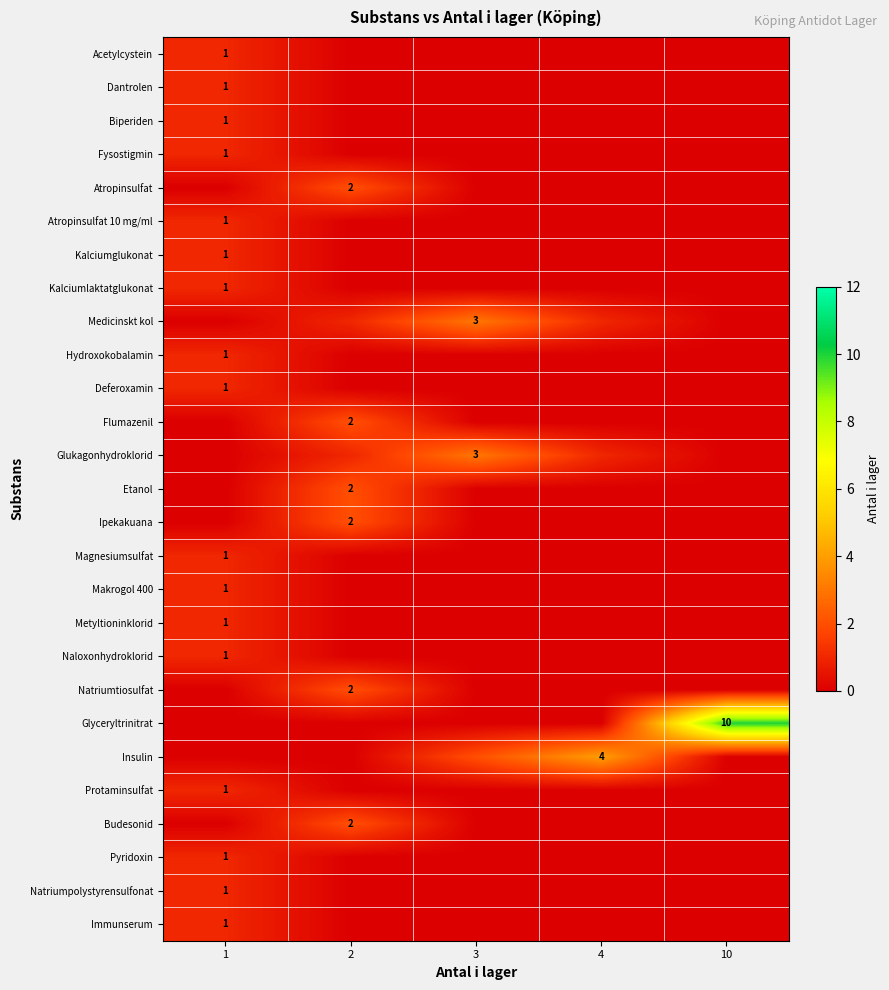

The Hydroxokobalamin series shows 1 at 1. True or false?

True